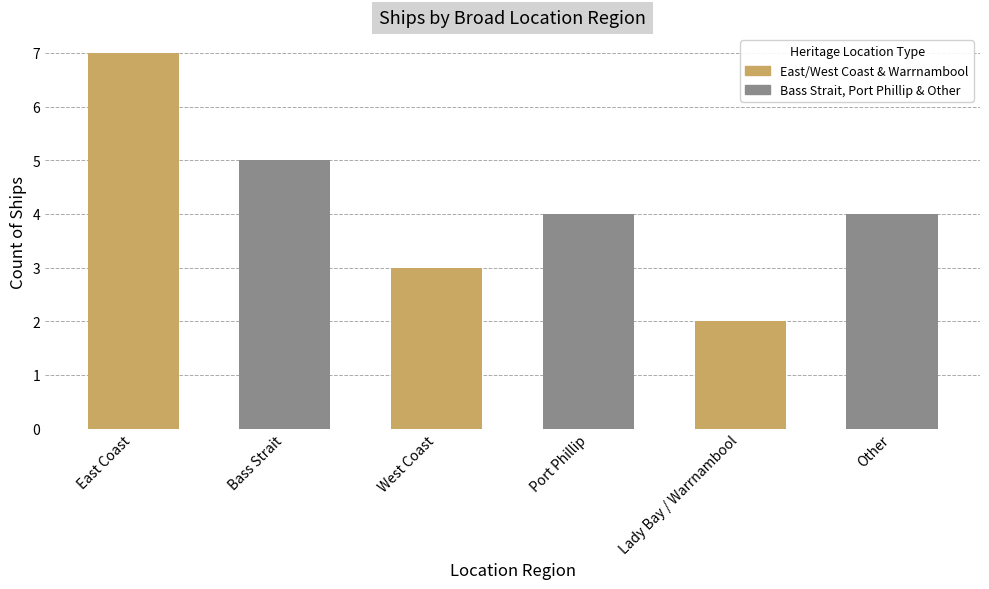

How many series are shown in this chart?

1